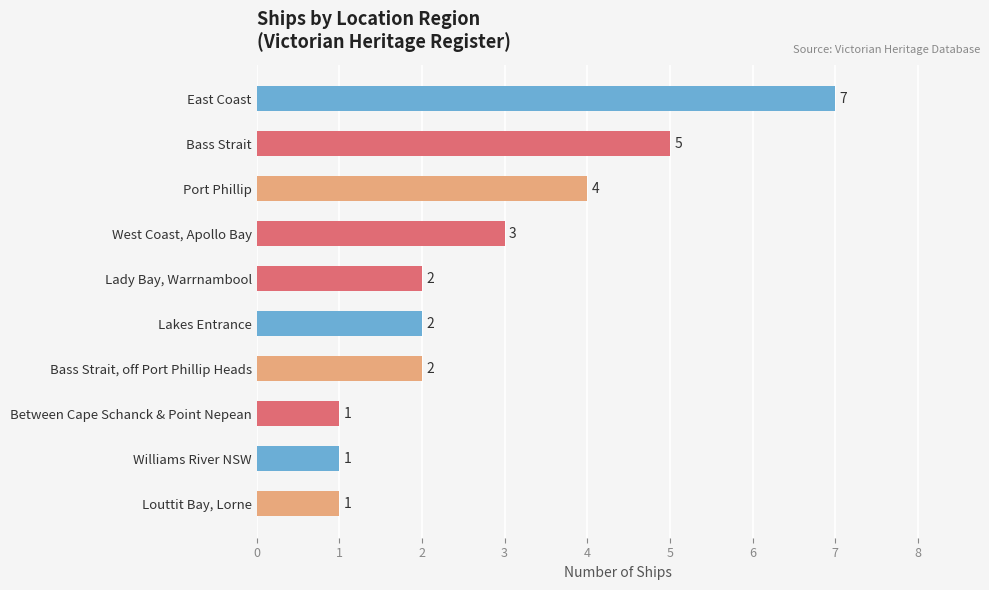

What is the greatest value displayed?

7